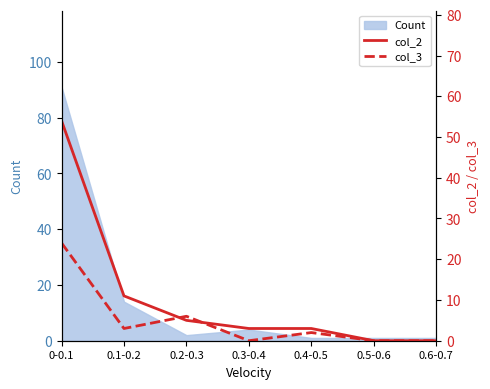

How many intersections are there between col_2 and col_3?

2